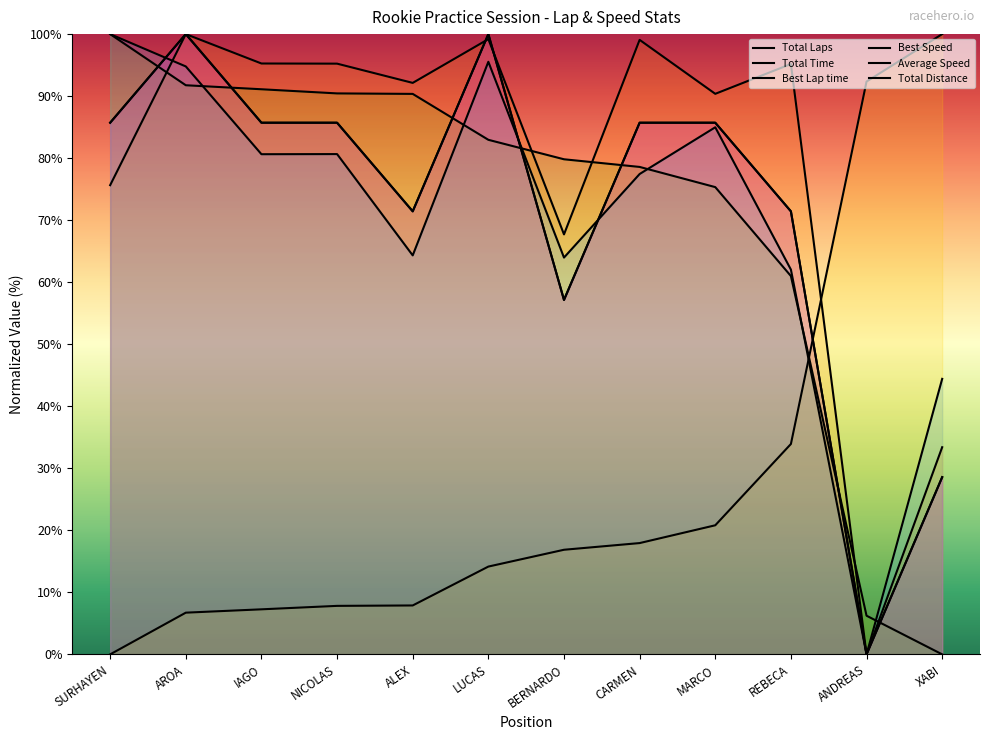

Where does the Best Lap time series first go above 16?

BERNARDO